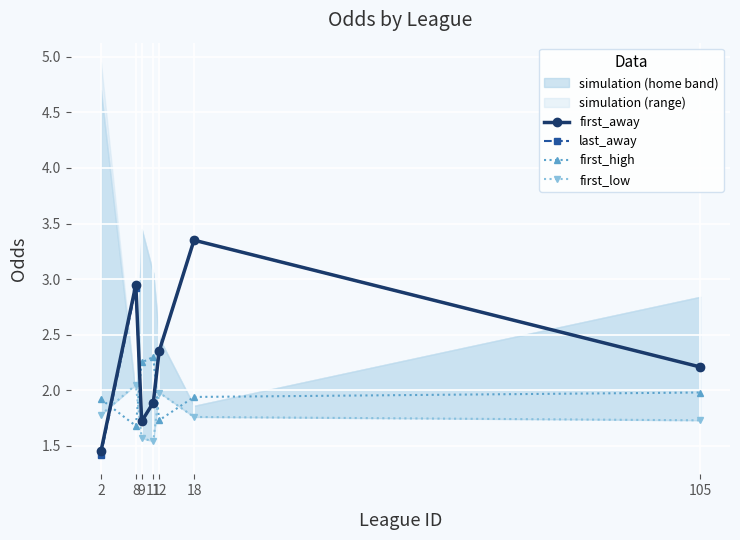

How many data points does each series have?

7